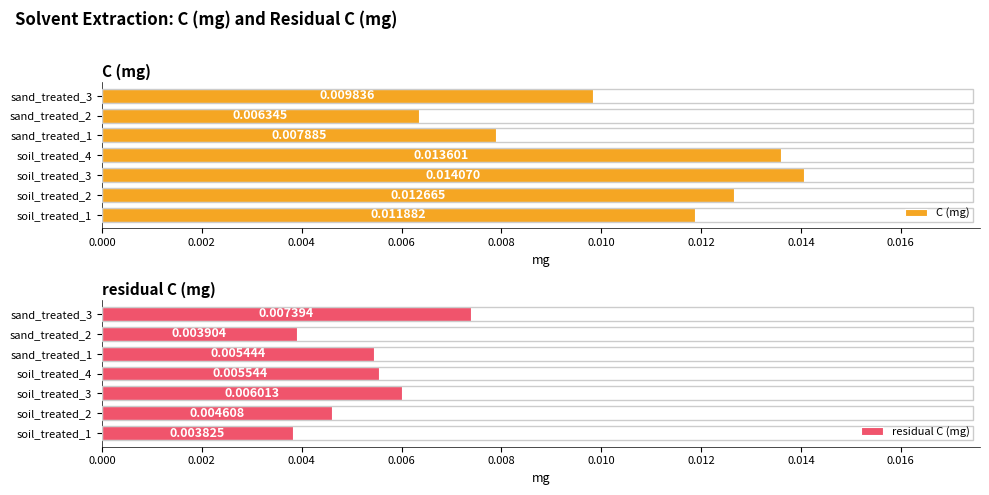

Is the value of C (mg) at sand_treated_3 greater than the value of residual C (mg) at sand_treated_2?

Yes